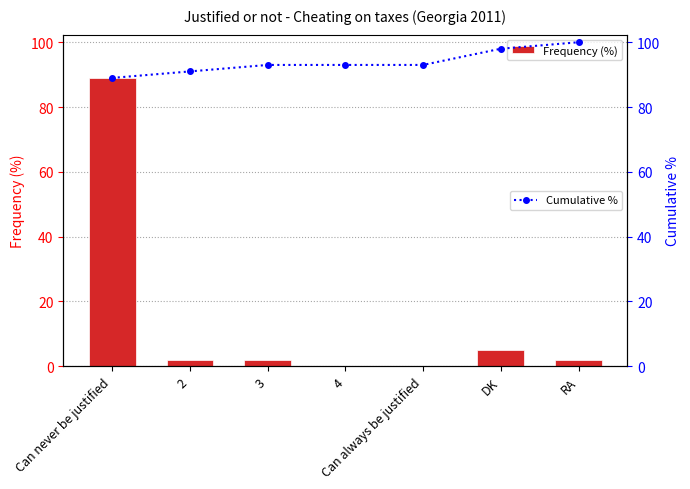

What is the difference between the Cumulative % values at Can always be justified and RA?

7